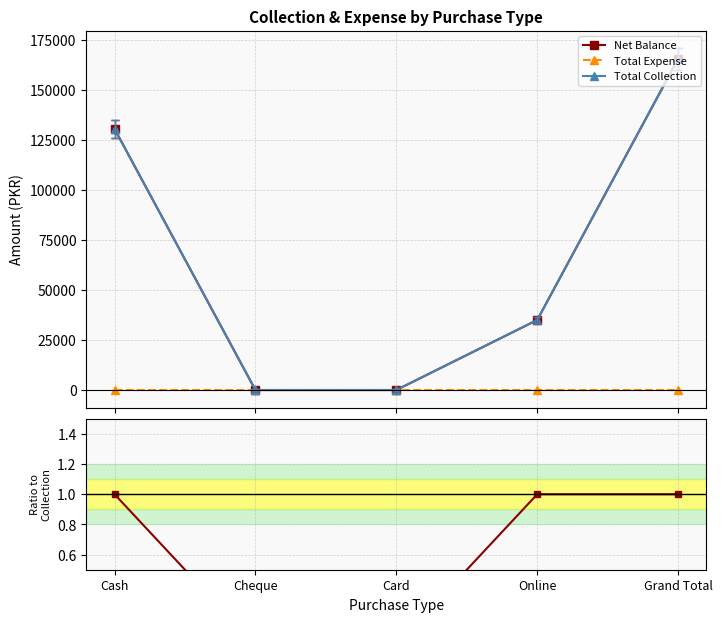

List the labels in order of Total Expense value, largest first.

Cash, Cheque, Card, Online, Grand Total